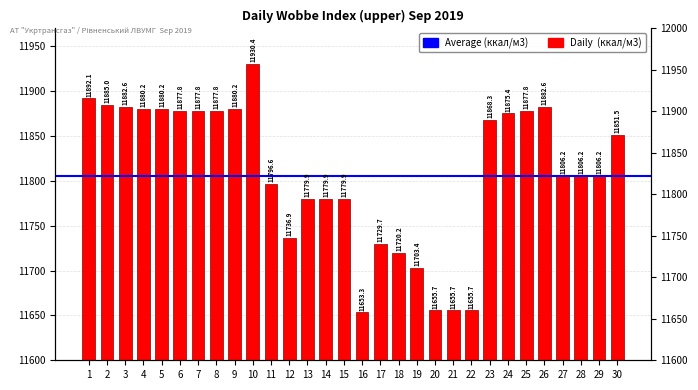

The value at 14 is 19278.1. True or false?

False